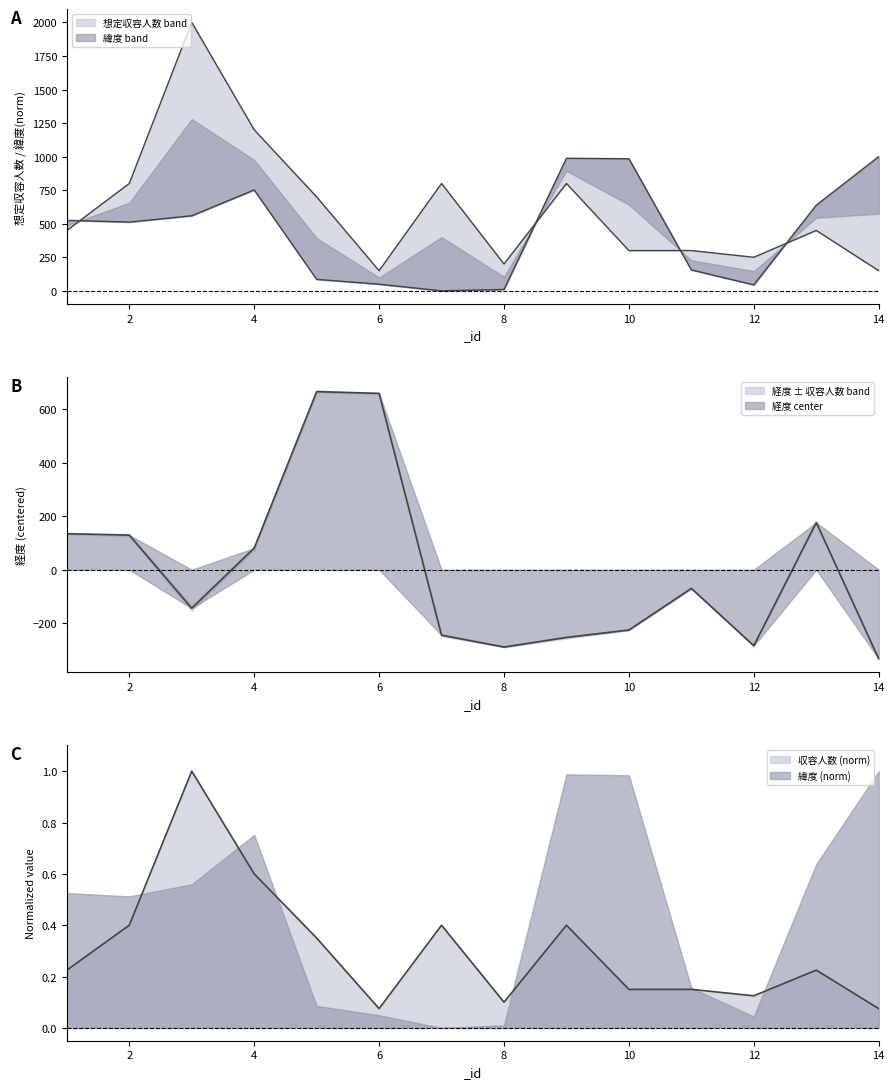

True or false: 経度 has more than 2 interior local peaks.

True